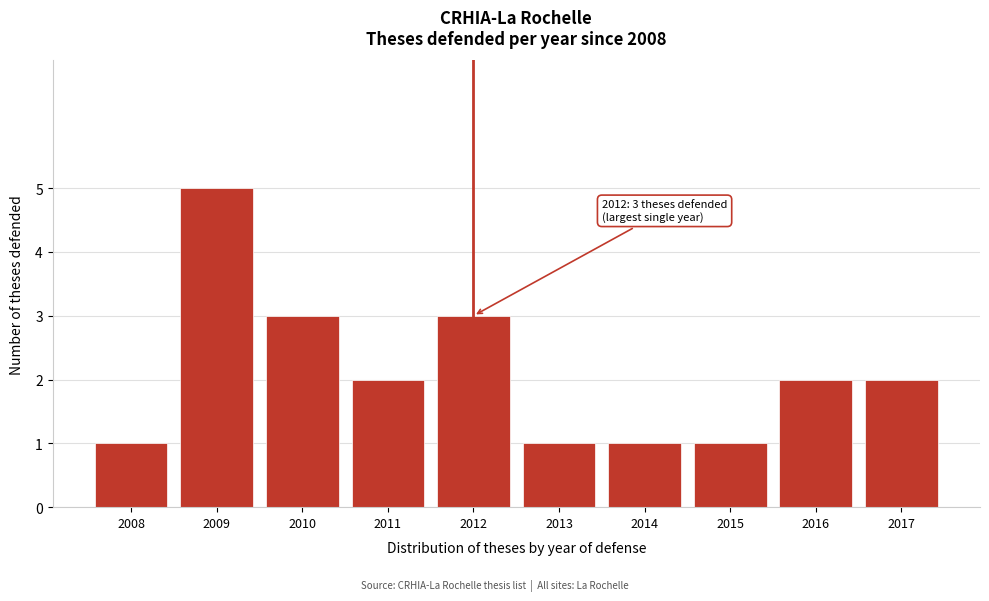

Reading left to right, extract all data points from this chart.

2008=1	2009=5	2010=3	2011=2	2012=3	2013=1	2014=1	2015=1	2016=2	2017=2